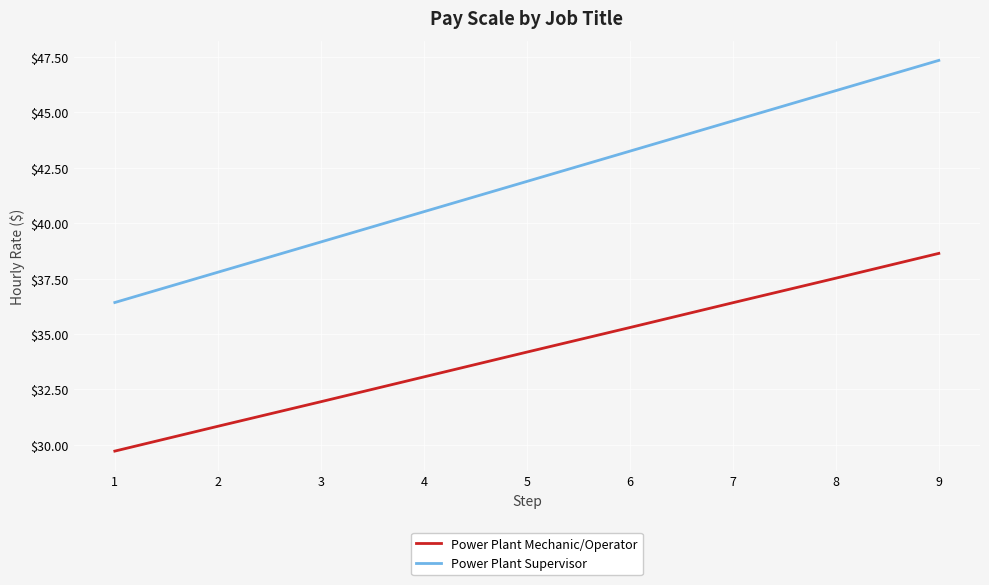

What is the maximum value for Power Plant Supervisor?

47.4